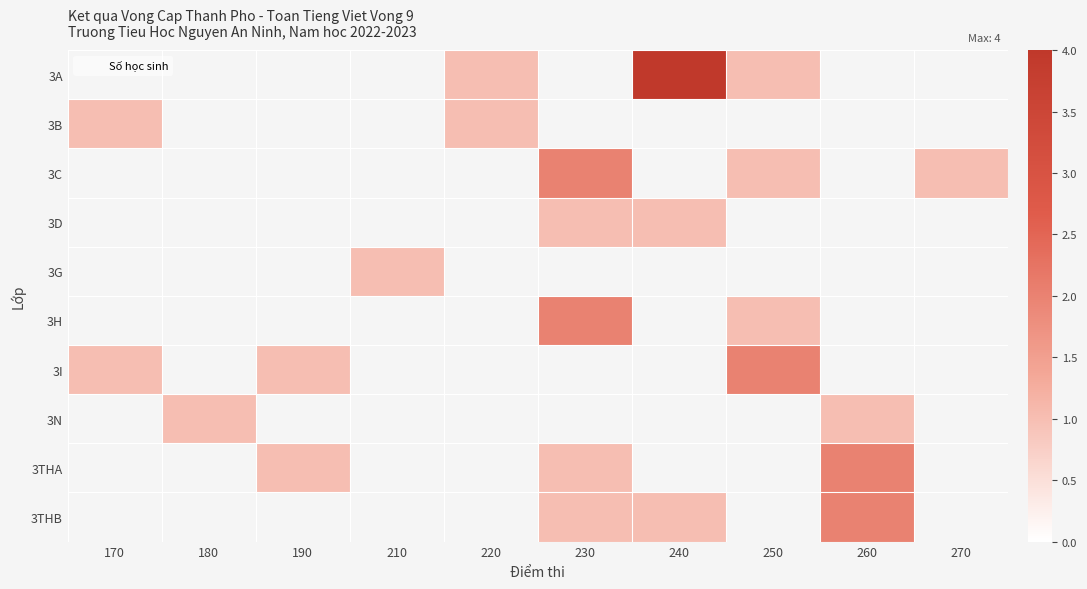

Rank the series at 220 from lowest to highest value.

3A, 3B, 3C, 3D, 3G, 3H, 3I, 3N, 3THA, 3THB